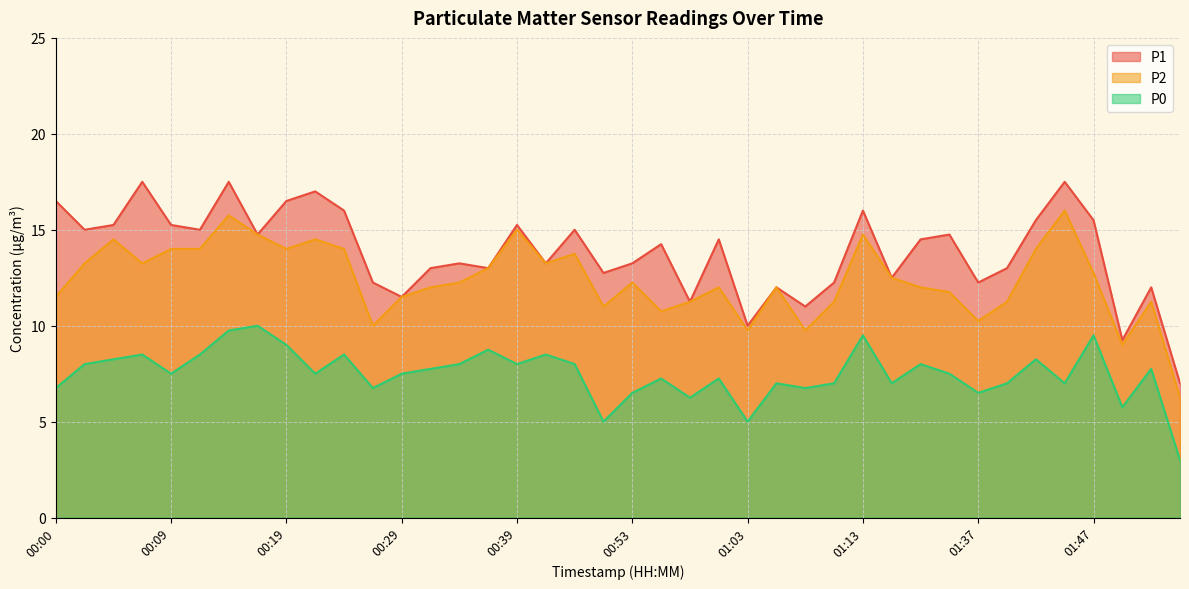

What is the difference between the second highest and second lowest values in the P2 series?

6.8